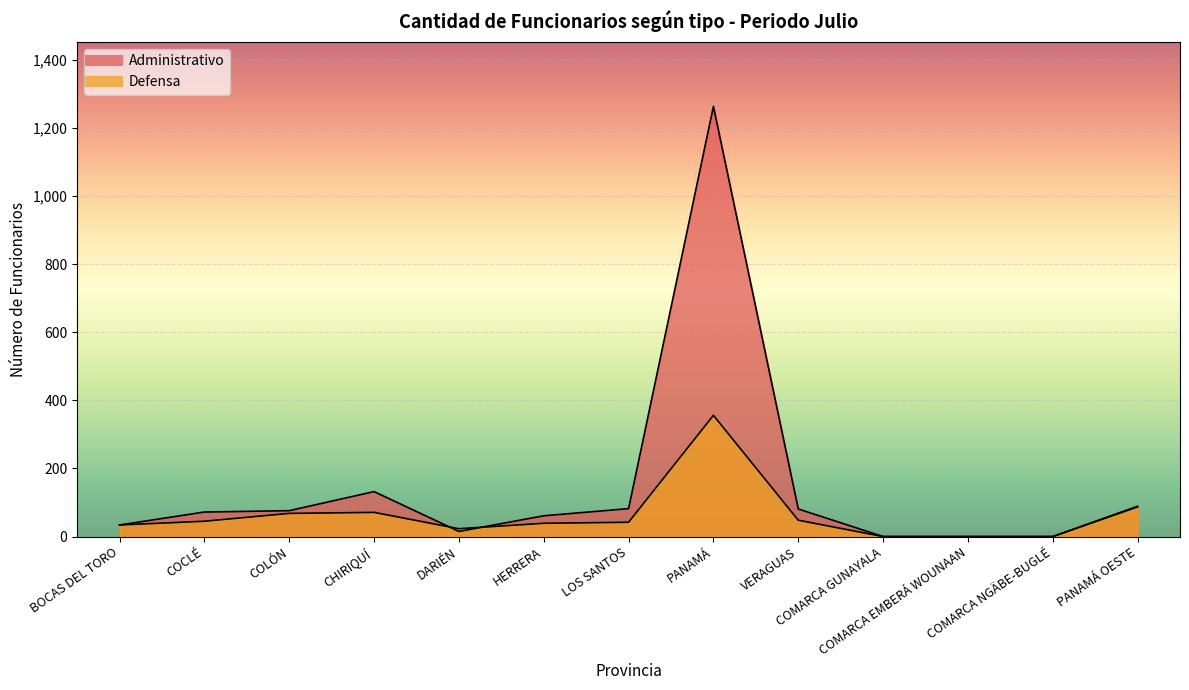

The Defensa series shows 34 at BOCAS DEL TORO. True or false?

True